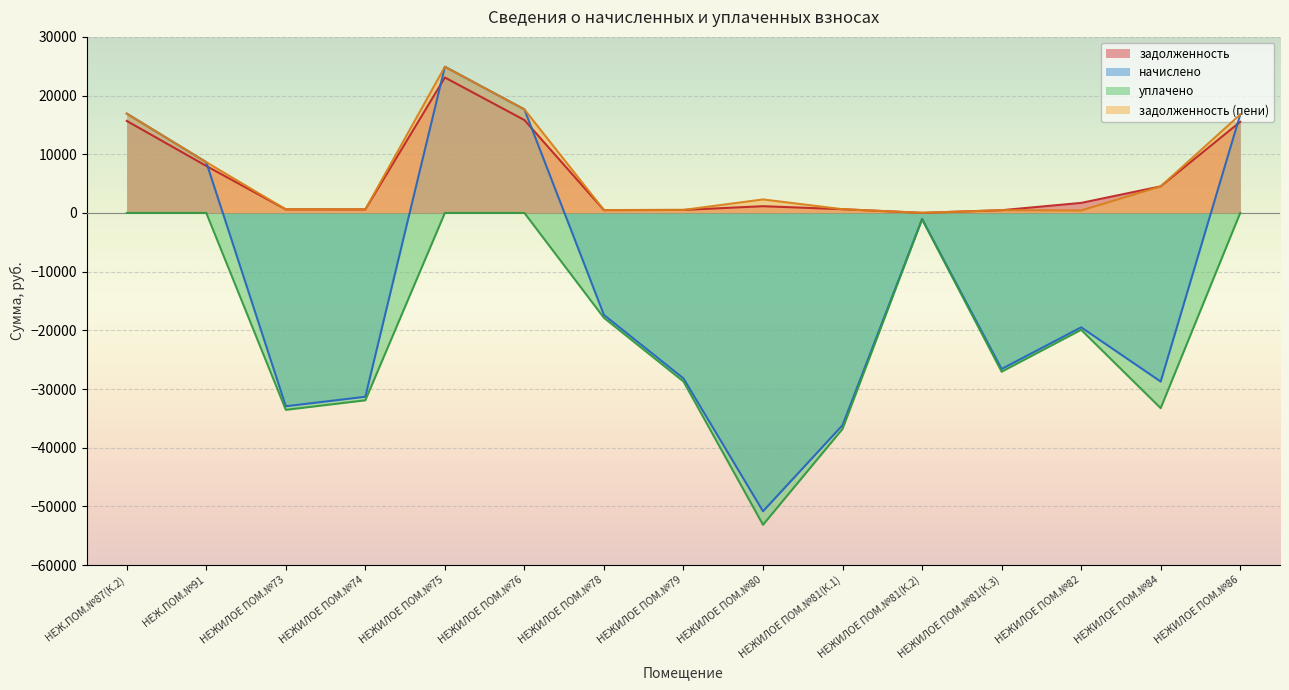

What is the label of the 12th point from the left?

НЕЖИЛОЕ ПОМ.№81(К.3)